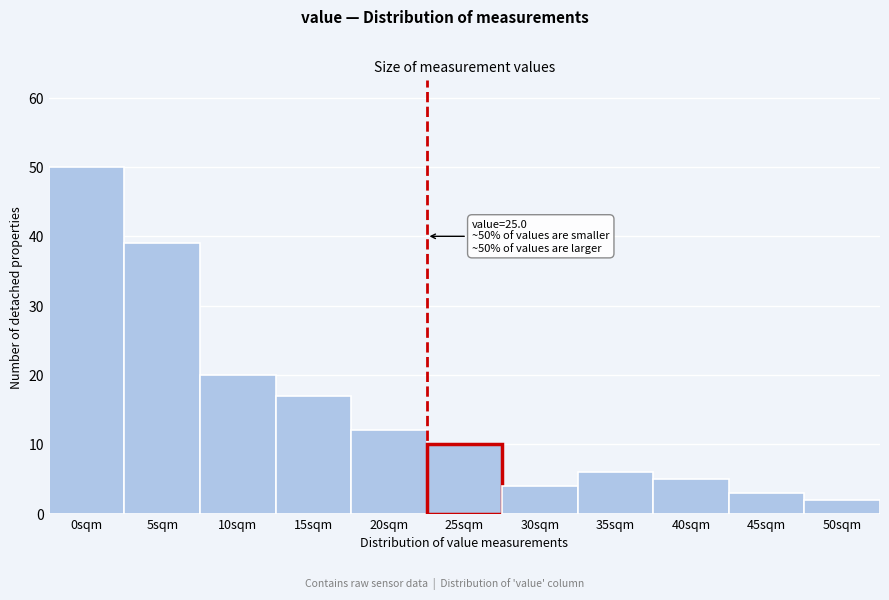

Reading right to left, extract all data points from this chart.

2	3	5	6	4	10	12	17	20	39	50